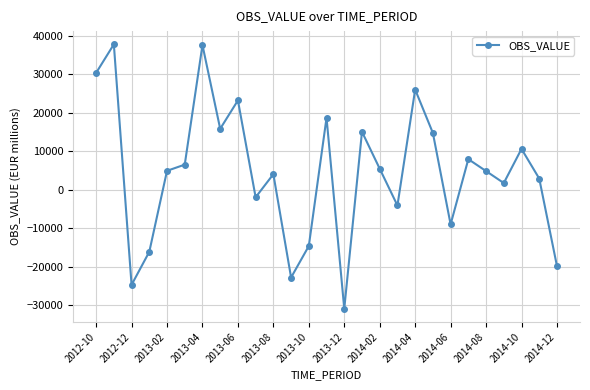

What is the sum of all values?

124685.0